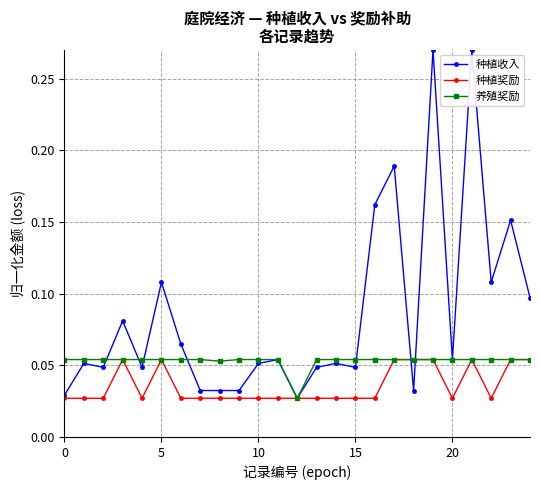

At how many categories does at least one series exceed 0?

25